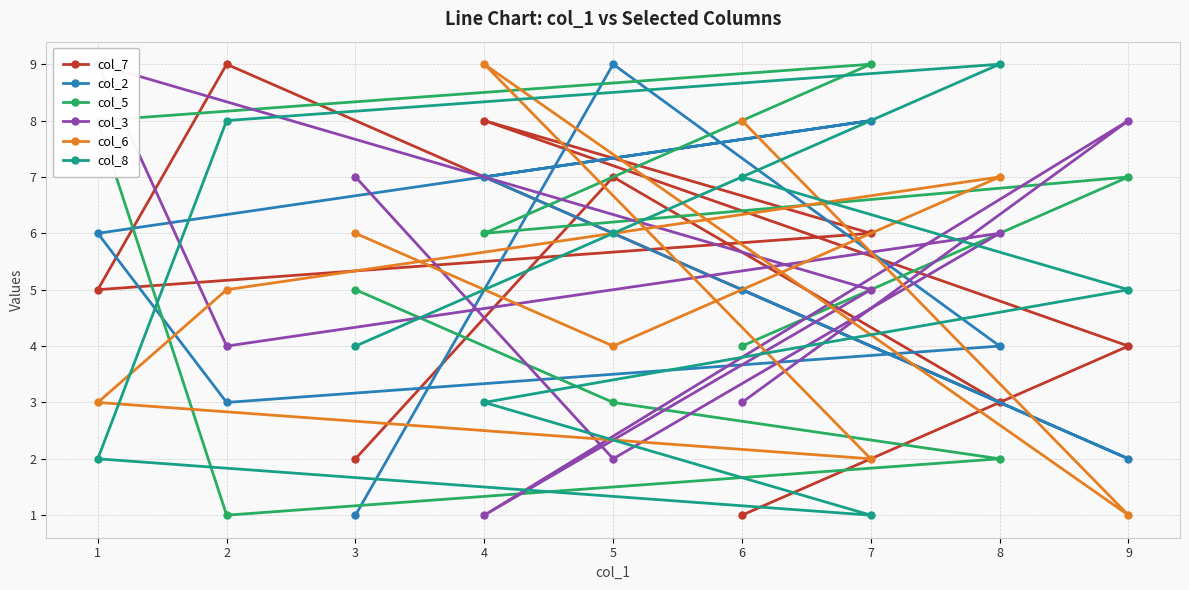

List the series in order of their peak value, highest first.

col_7, col_2, col_5, col_3, col_6, col_8